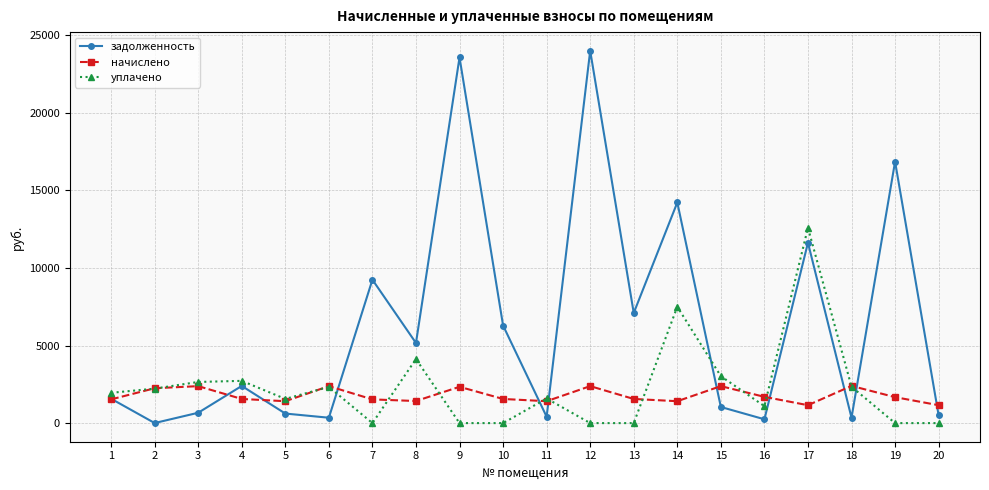

True or false: начислено and уплачено cross at least once.

True